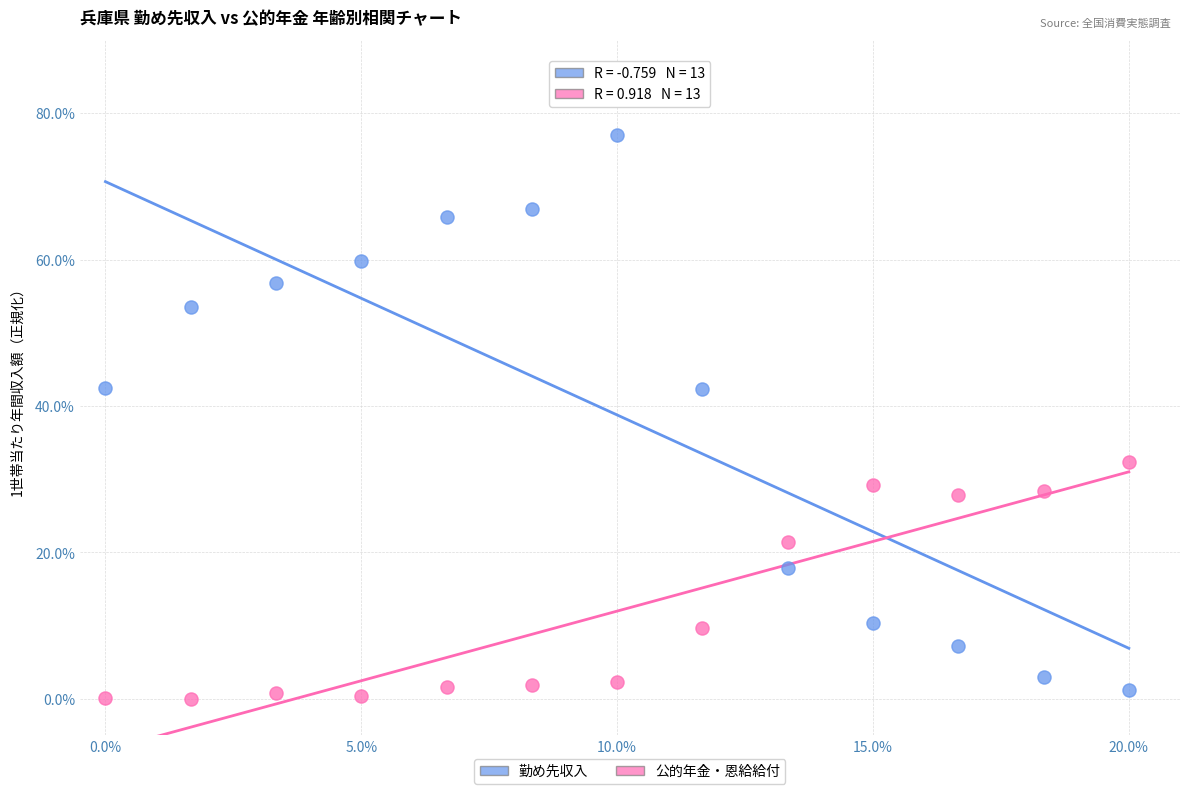

Across all data points, what is the range of X values (max minus min)?

20.0